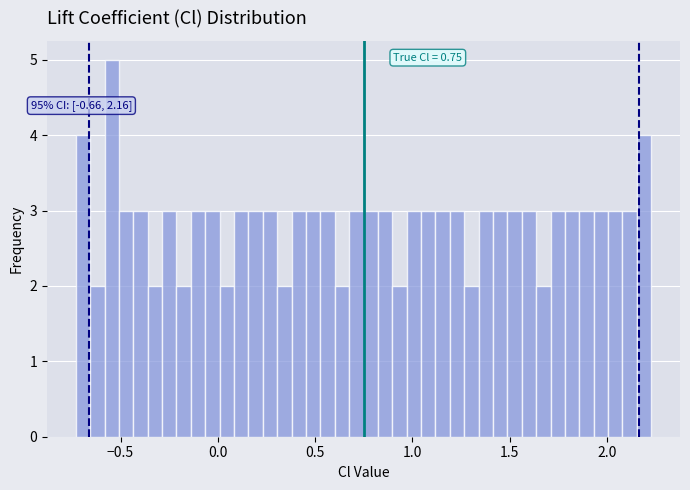

Around what value on the x-axis is the tallest bar? Give the approximate position of its centre, as read against the axis.

-0.55